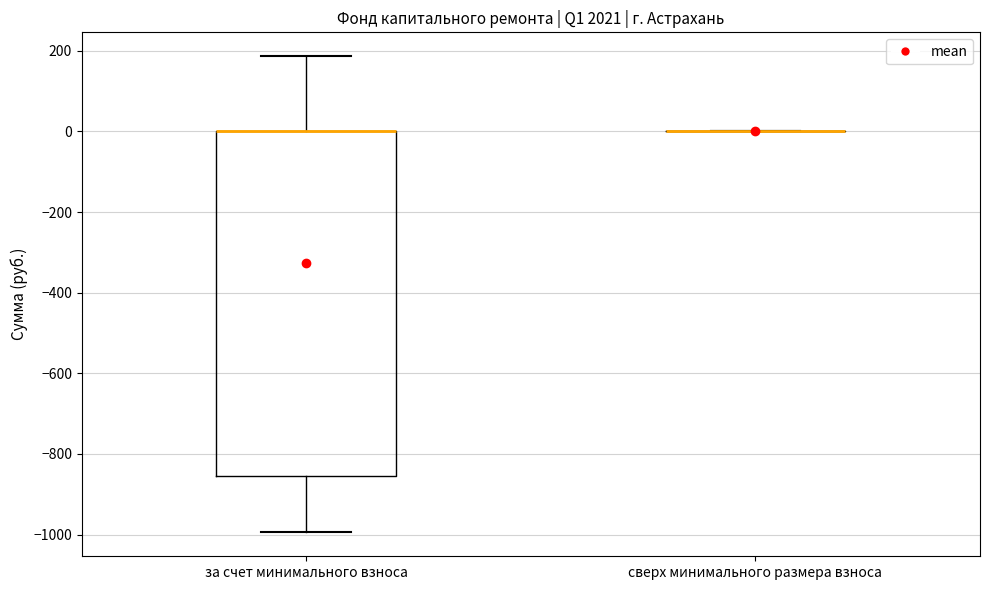

Reading left to right, transcribe this box plot: for each box, give where its median line is, the range the box spans, and where its two whiskers end, as read against the y-axis. The values are not printed on the chart, so give them approximately, as read against the axis.

за счет минимального взноса: median 0 (drawn on the box's upper edge), box -860 to 0, whiskers -1000 to 180
сверх минимального размера взноса: box collapsed to a line at 0, whiskers 0 to 0